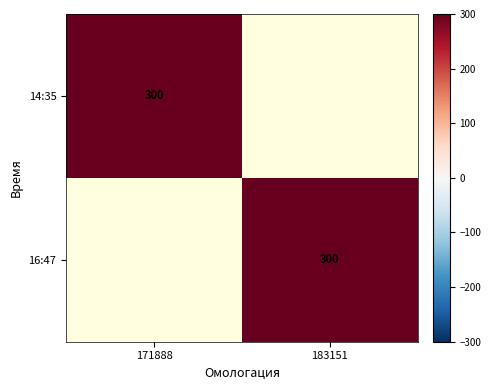

Is it true that 16:47 equals 300 at 183151?

True